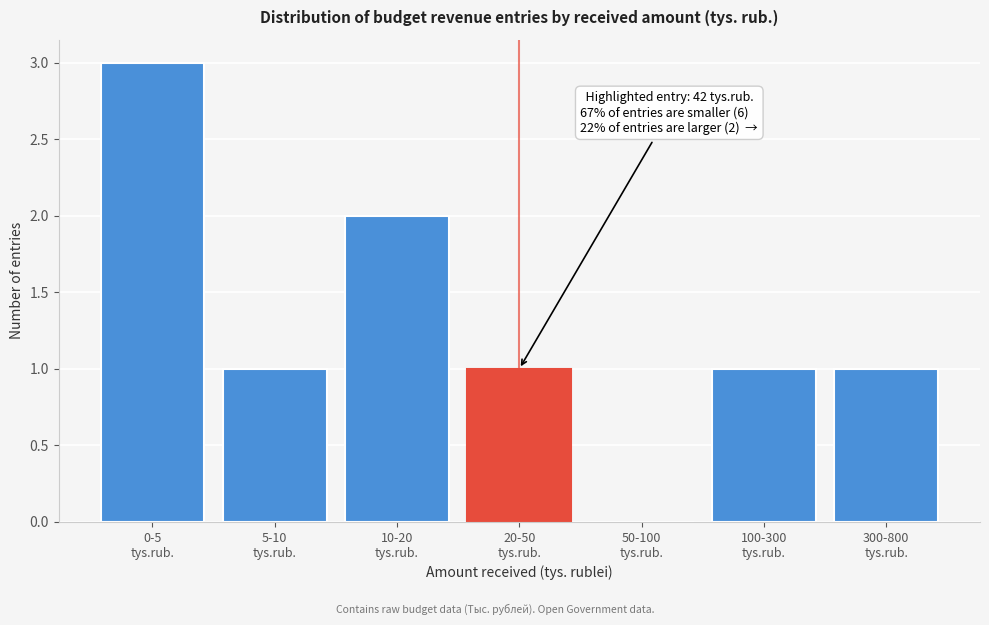

What is the greatest value displayed?

3